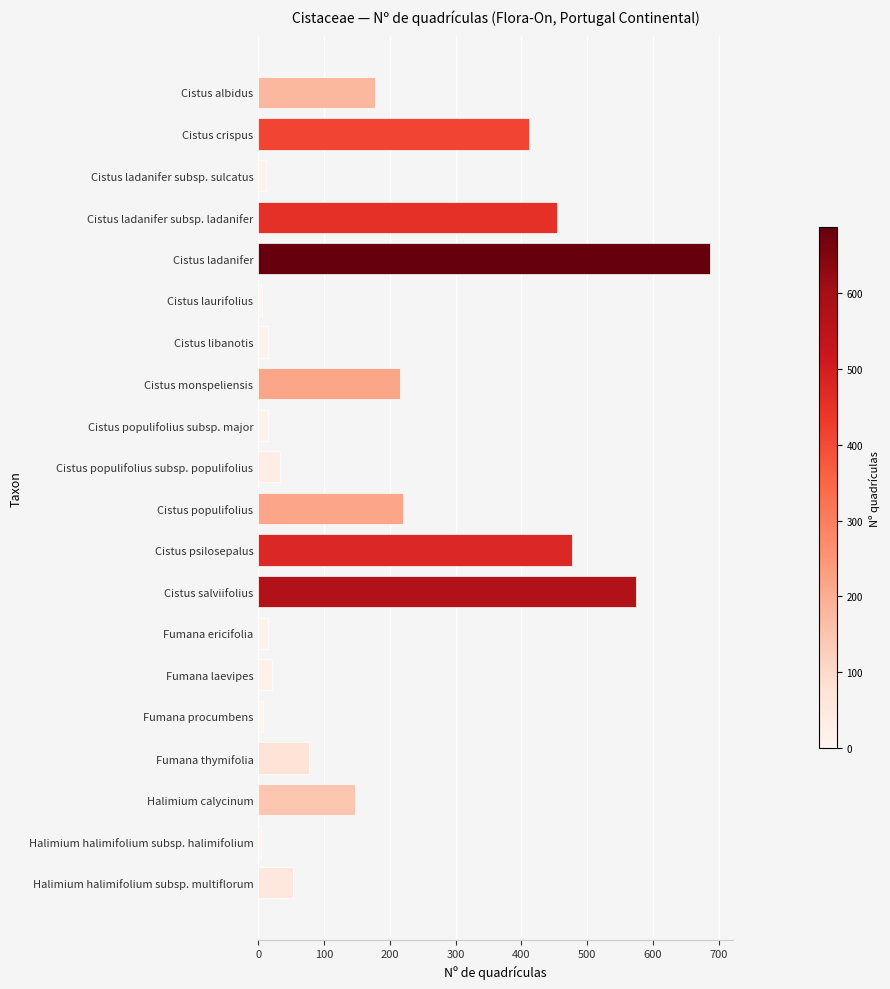

What is the greatest value displayed?

687